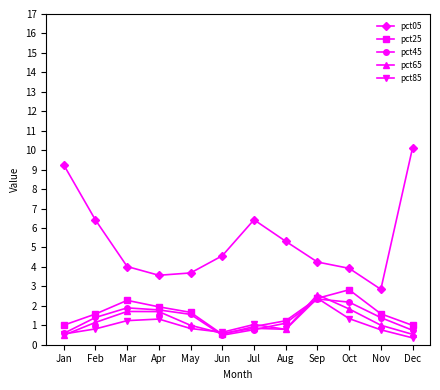

What is the approximate value of pct25 at Mar?

2.3